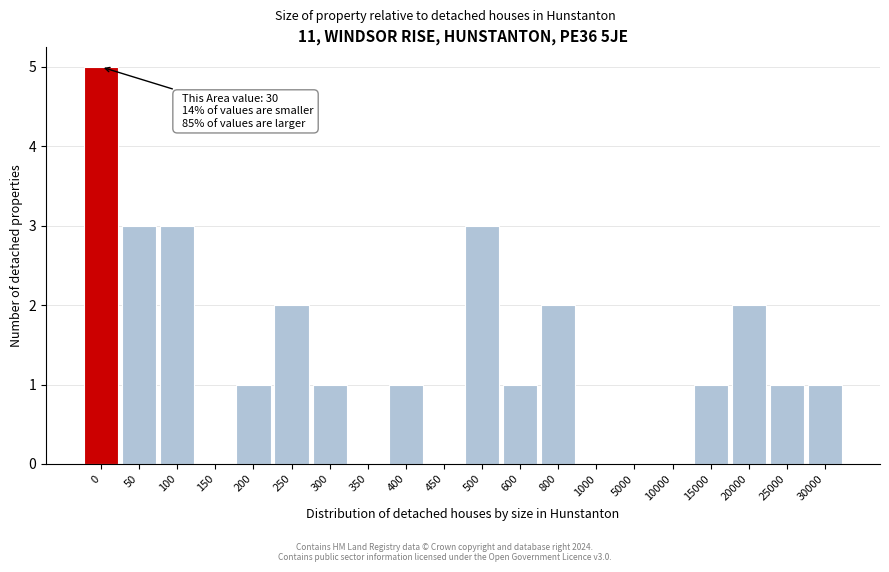

Reading right to left, what are all the values shown in this chart?

30000=1	25000=1	20000=2	15000=1	10000=0	5000=0	1000=0	800=2	600=1	500=3	450=0	400=1	350=0	300=1	250=2	200=1	150=0	100=3	50=3	0=5